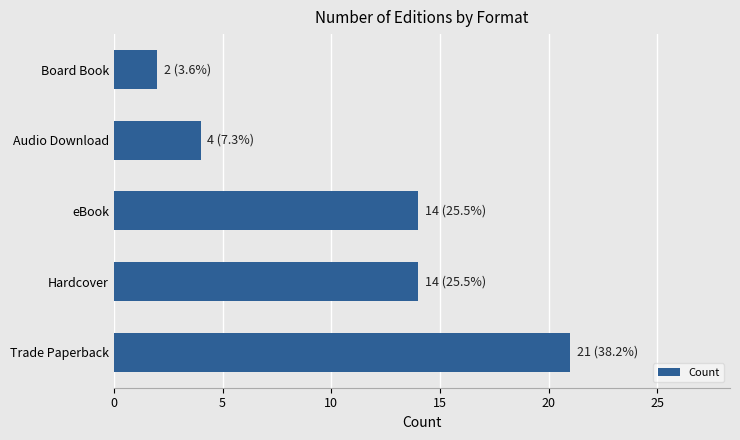

True or false: the data shows 21 at Trade Paperback.

True